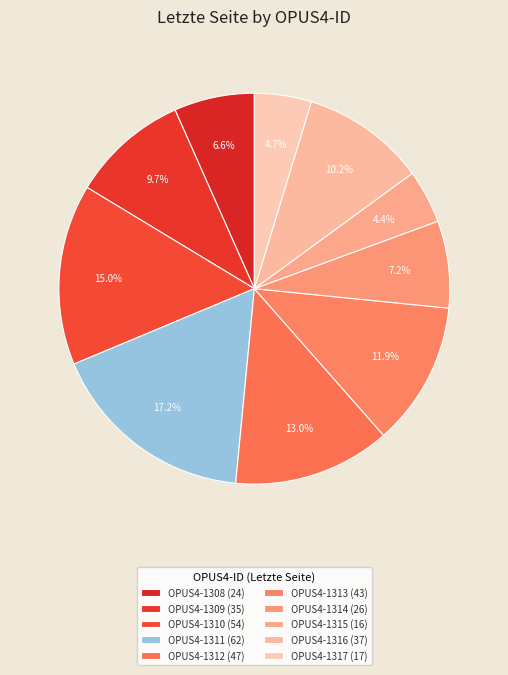

Does OPUS4-1312 represent more than half of the total?

No